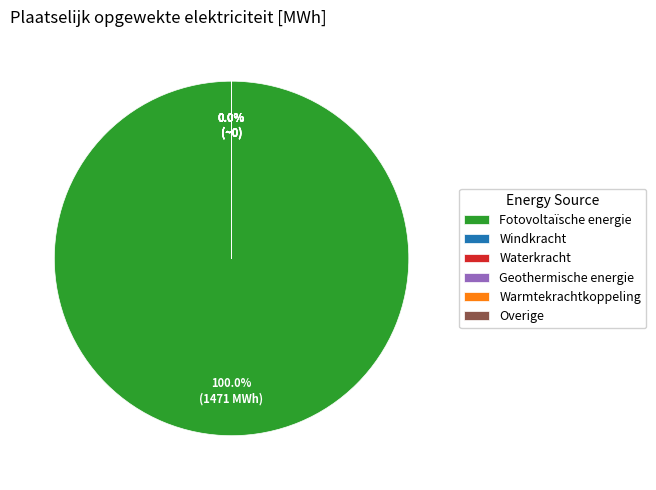

Rank the categories by value from lowest to highest.

Windkracht, Waterkracht, Geothermische energie, Warmtekrachtkoppeling, Overige, Fotovoltaïsche energie